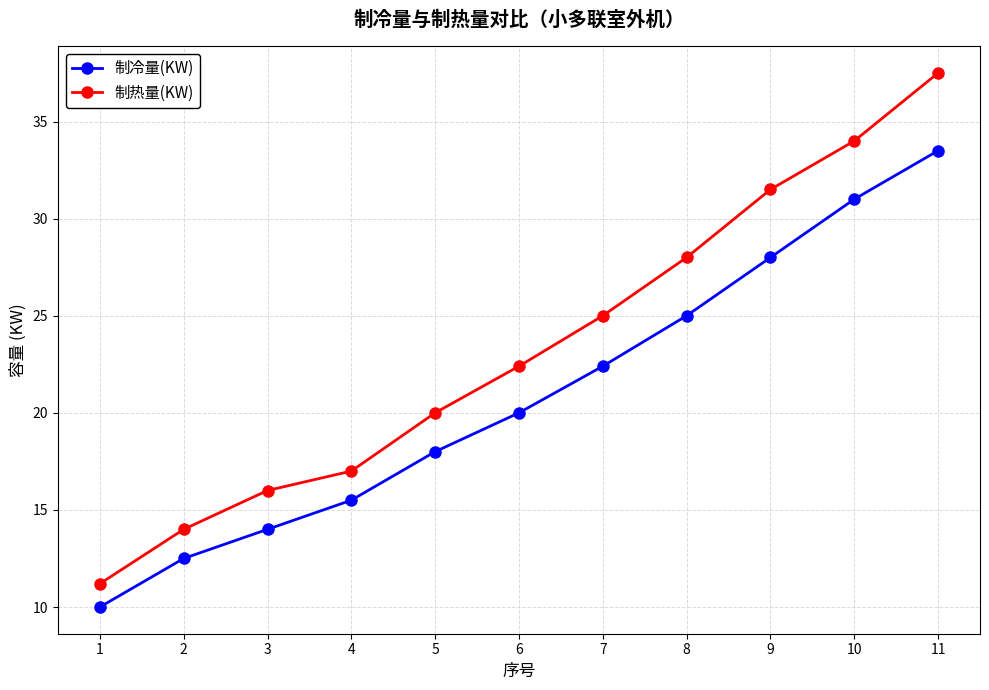

How many values in the 制热量(KW) series exceed 22?

6